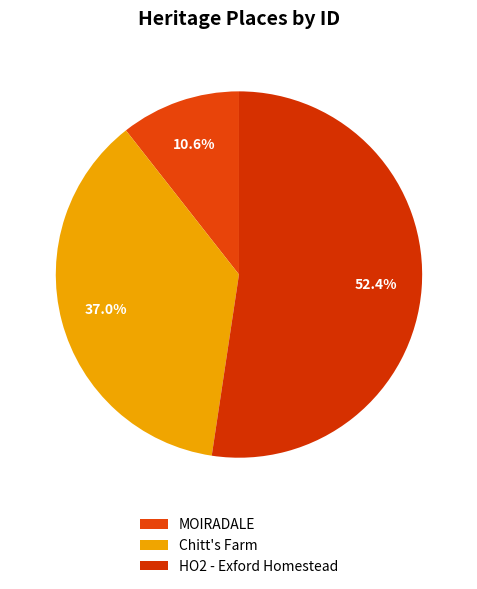

To the nearest percent, what is the combined percentage of Chitt's Farm and MOIRADALE?

48%